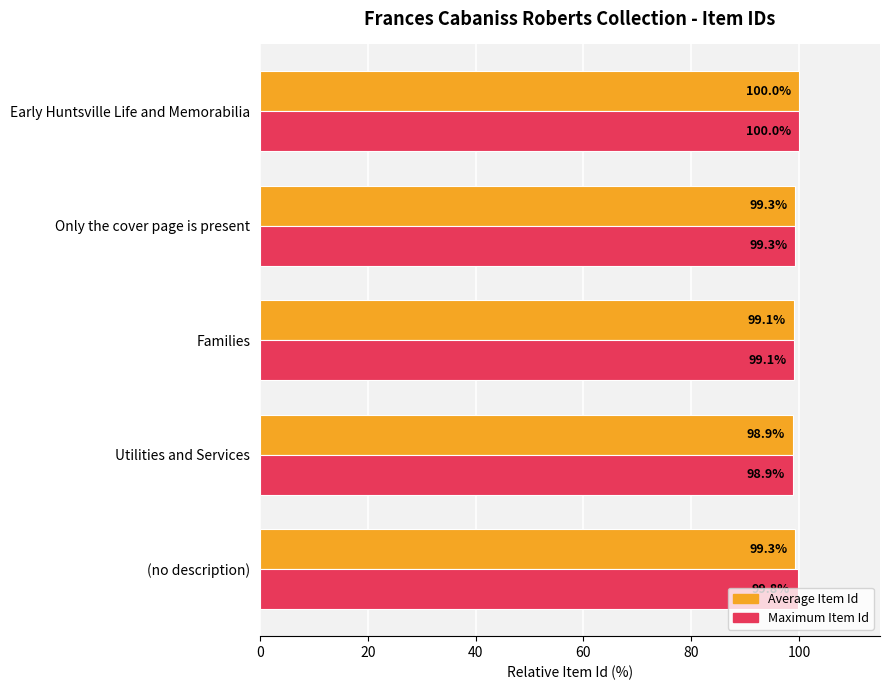

What is the difference between the maximum and minimum values in the Average Item Id series?

1.1